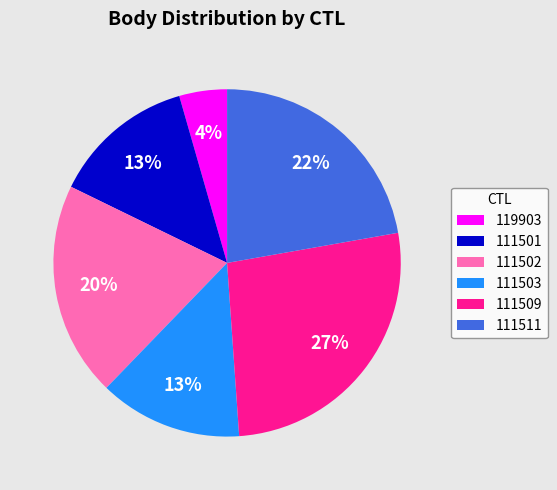

True or false: 111511 accounts for 22% of the total.

True